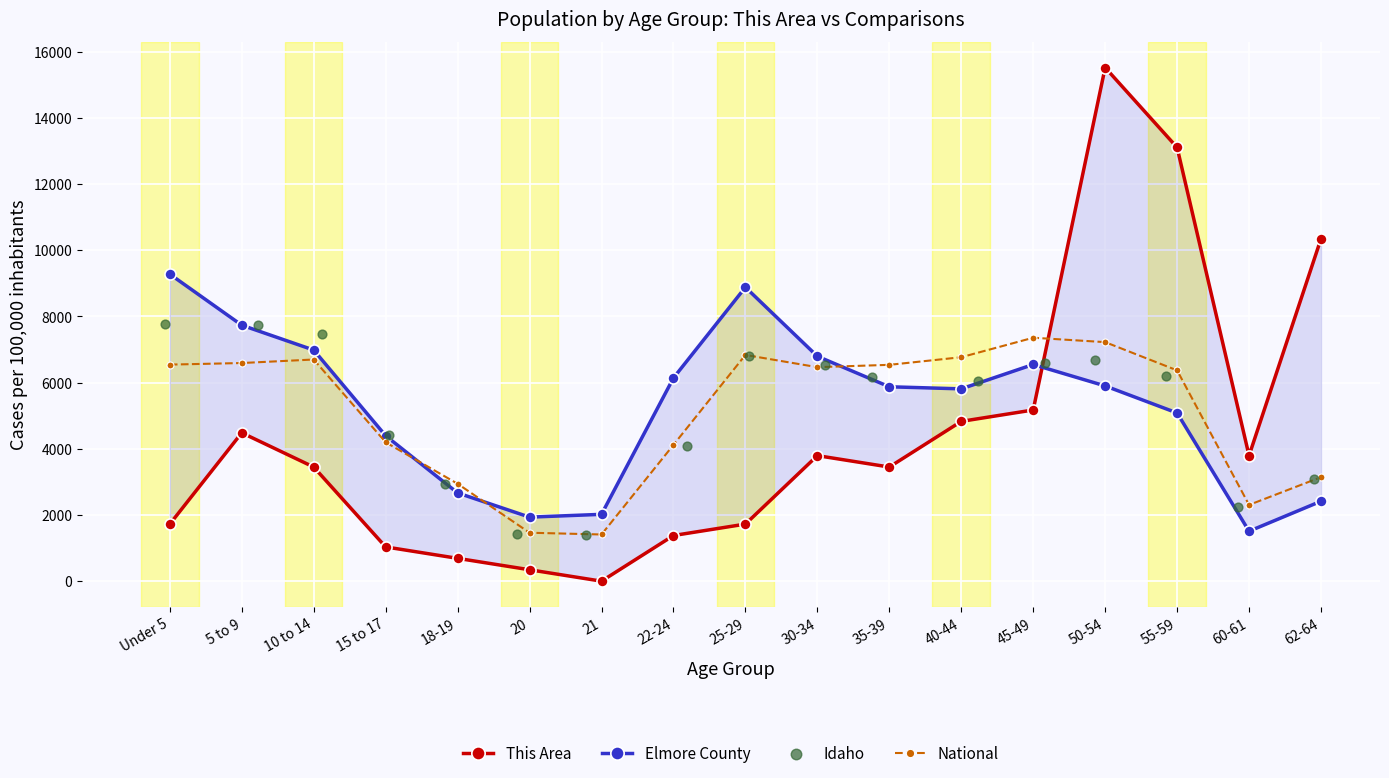

Which series contains the lowest Y value?

This Area